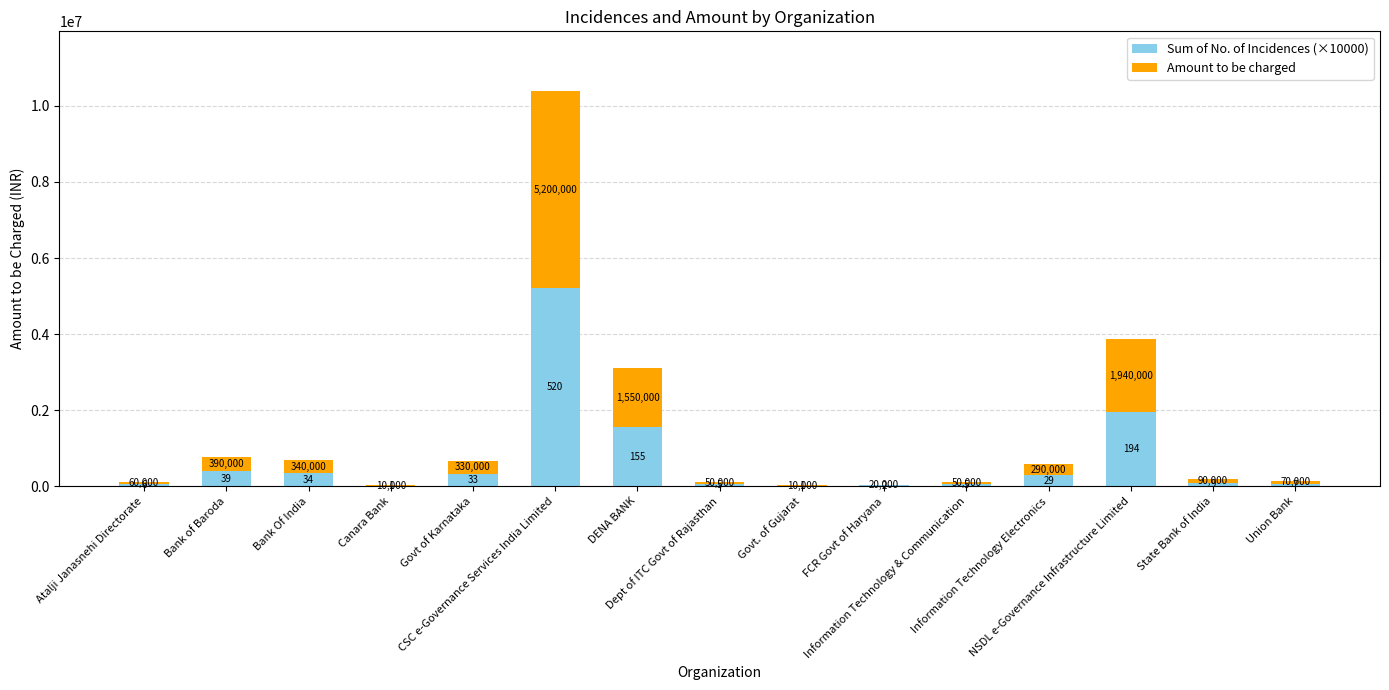

What are all the series names shown in the legend?

Sum of No. of Incidences (×10000), Amount to be charged